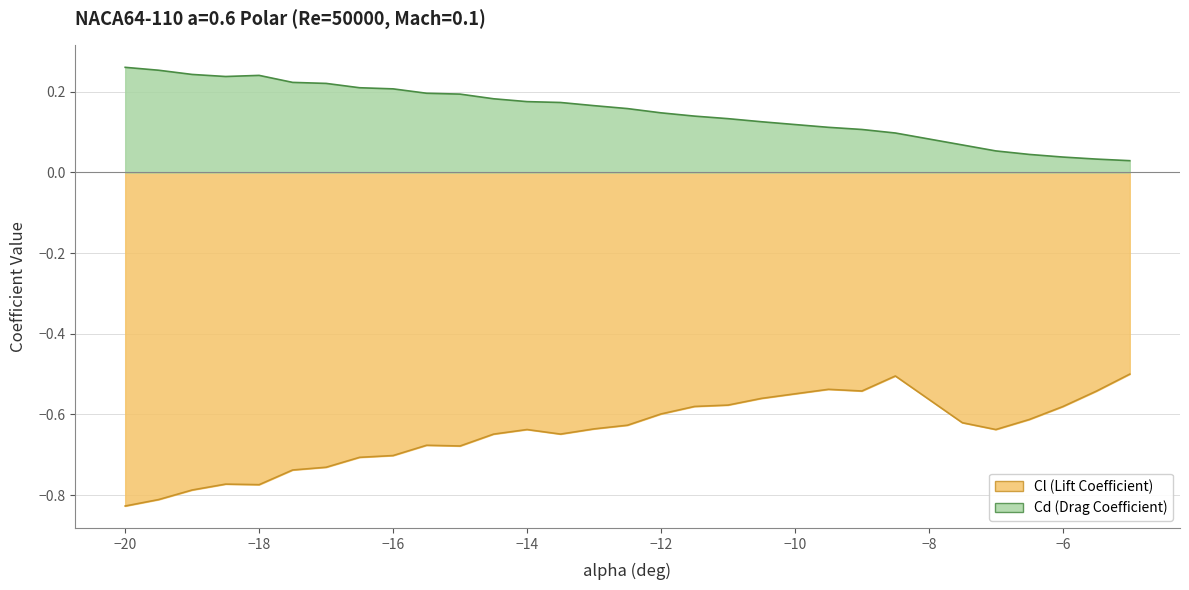

Which label corresponds to the smallest value in the chart?

-20